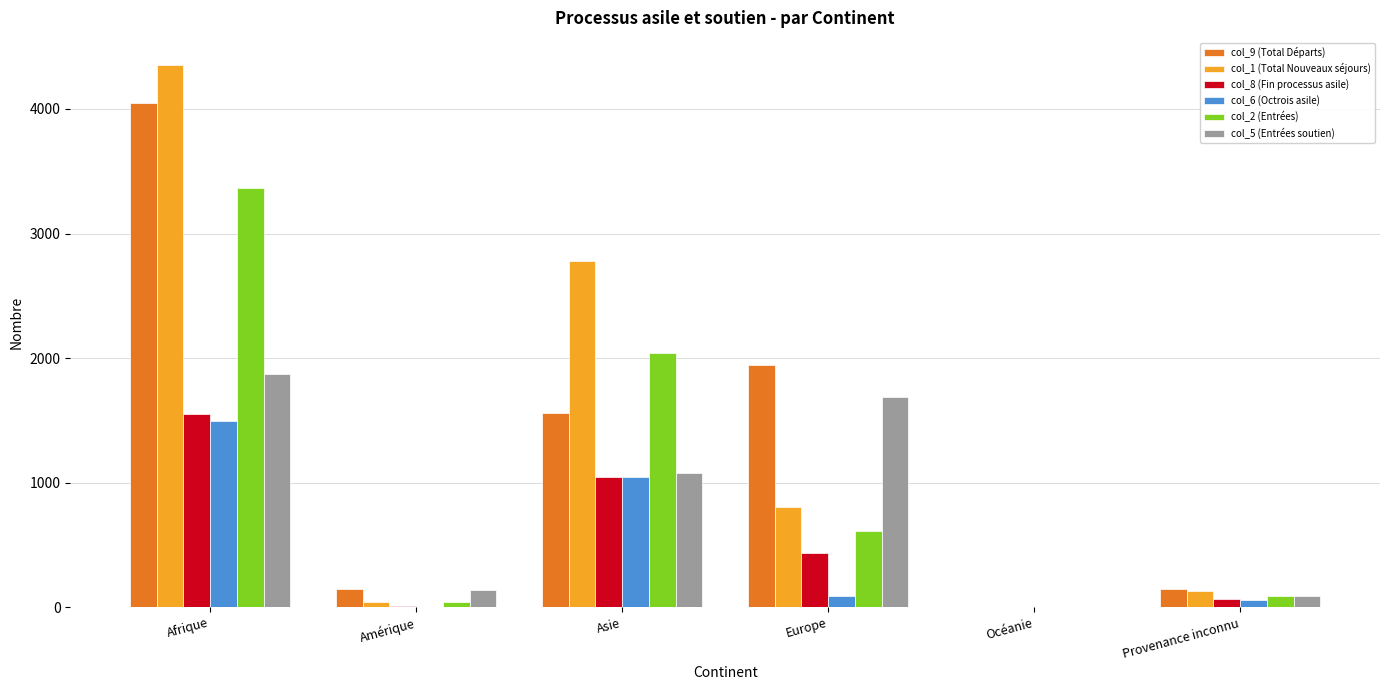

What are all the series names shown in the legend?

col_9 (Total Départs), col_1 (Total Nouveaux séjours), col_8 (Fin processus asile), col_6 (Octrois asile), col_2 (Entrées), col_5 (Entrées soutien)